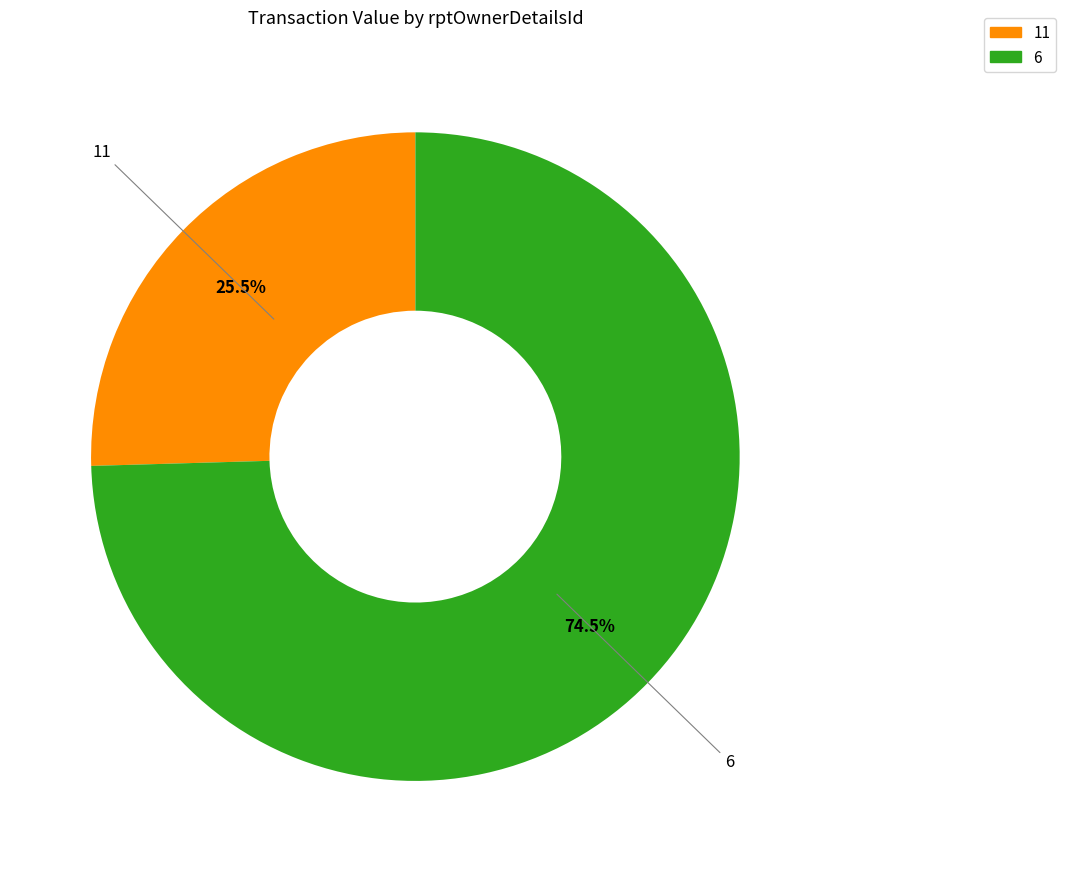

What is the smallest slice in the pie chart?

11